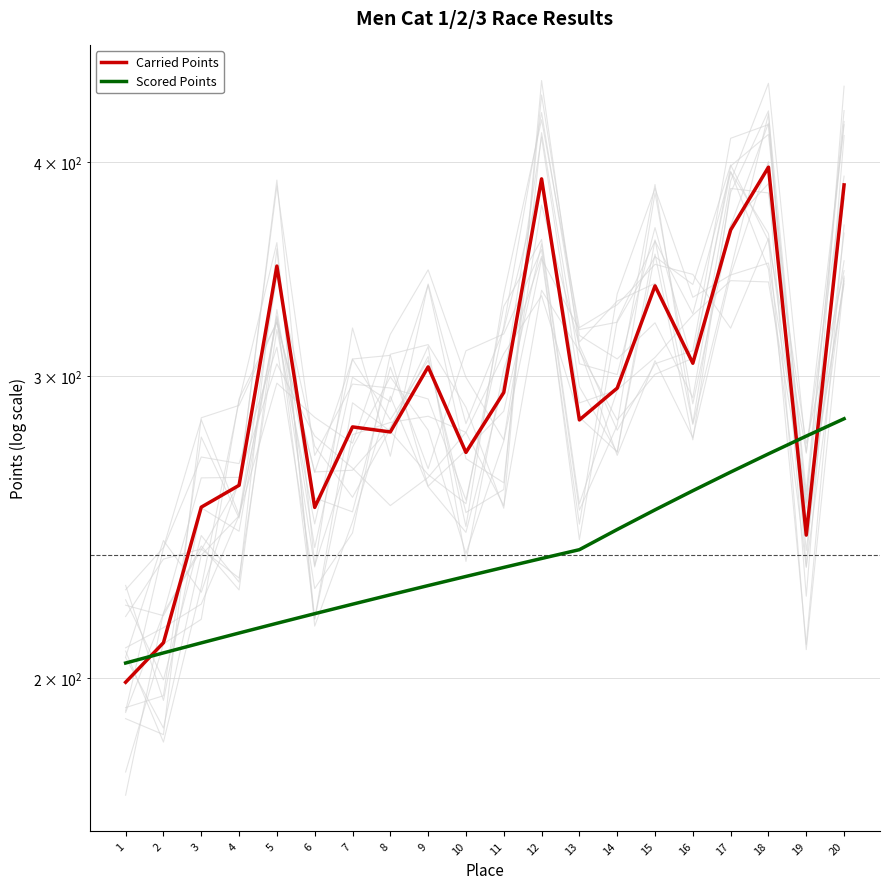

Read the Scored Points value at 12.

234.9